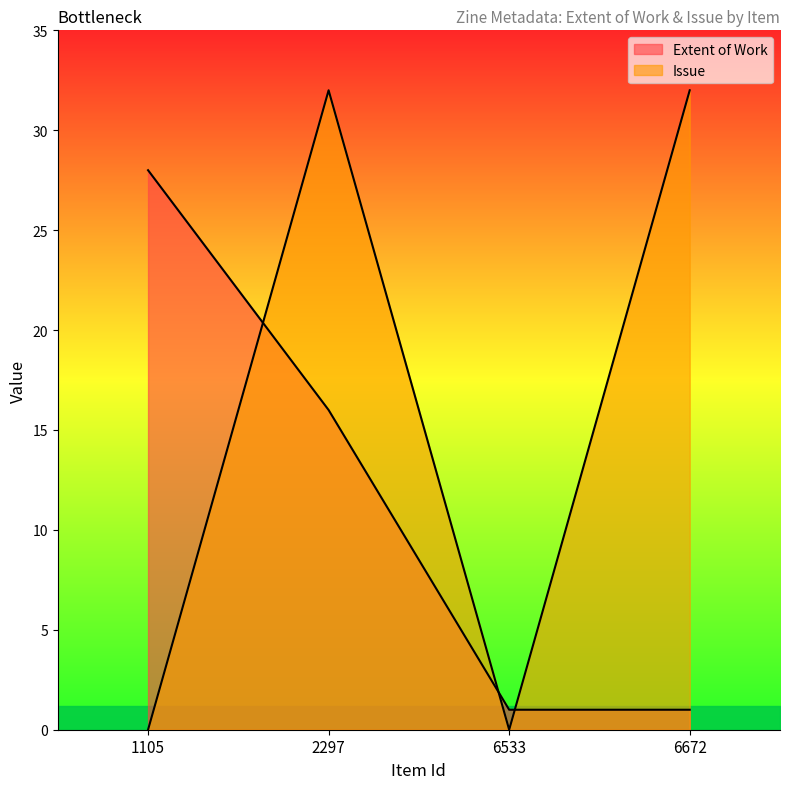

True or false: Extent of Work has a value of 16 at 2297.

True